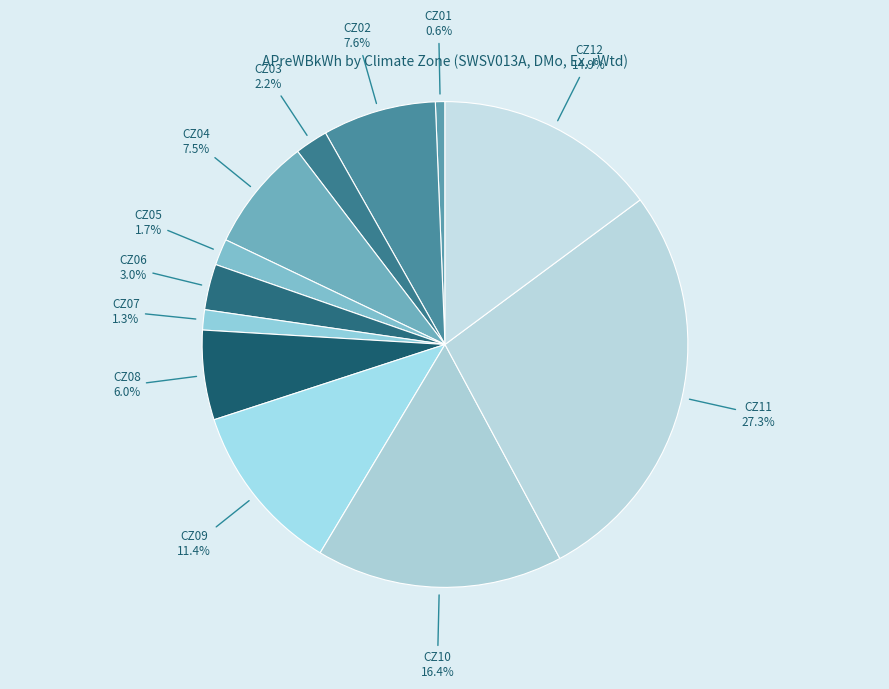

Count the number of slices in the pie.

12